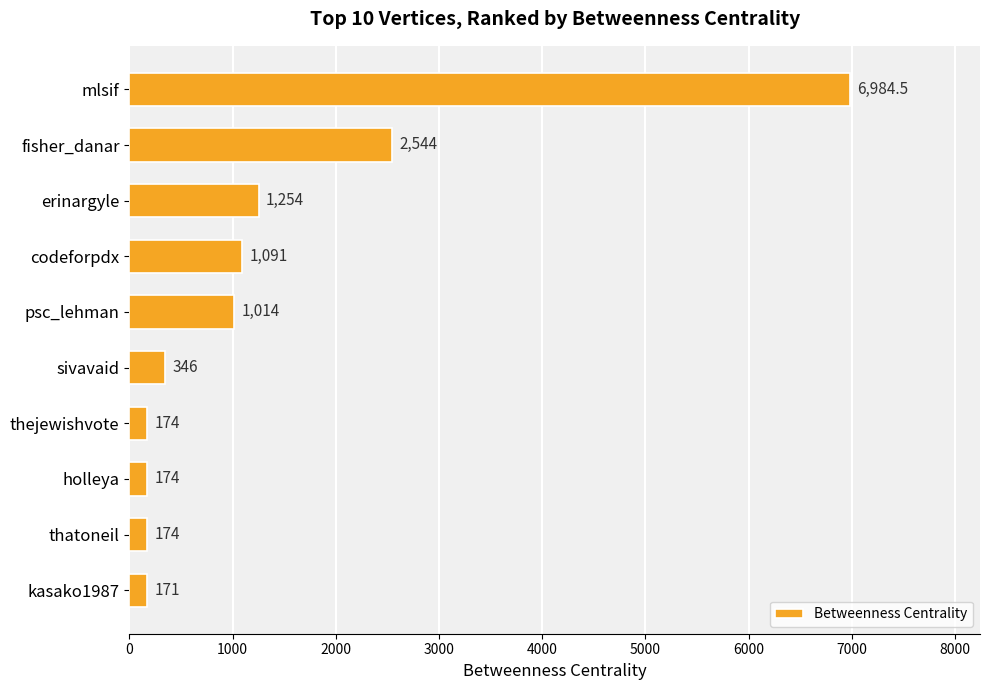

What is the maximum value shown in the chart?

6984.5